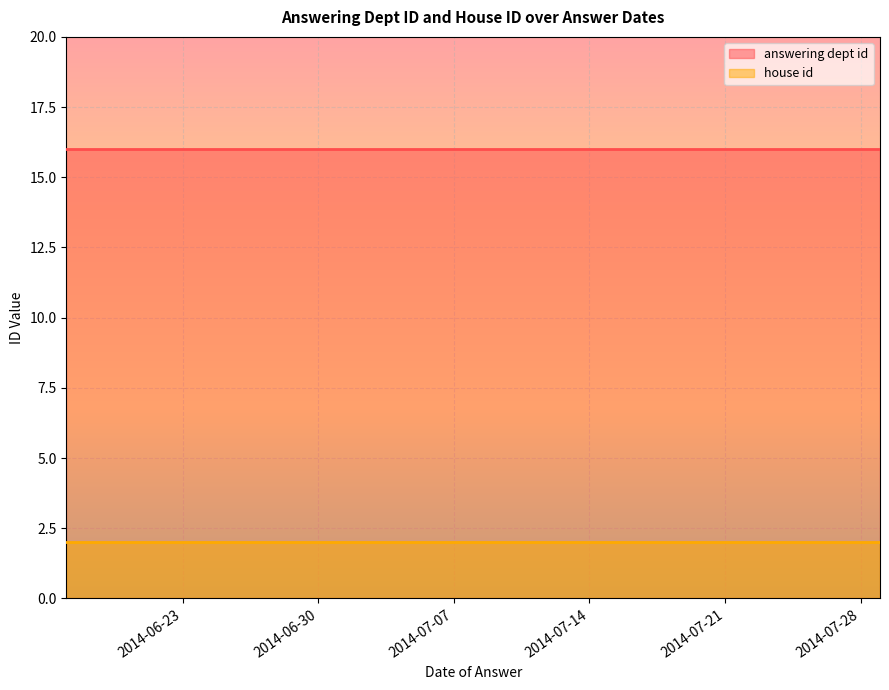

True or false: answering dept id and house id cross at least once.

False